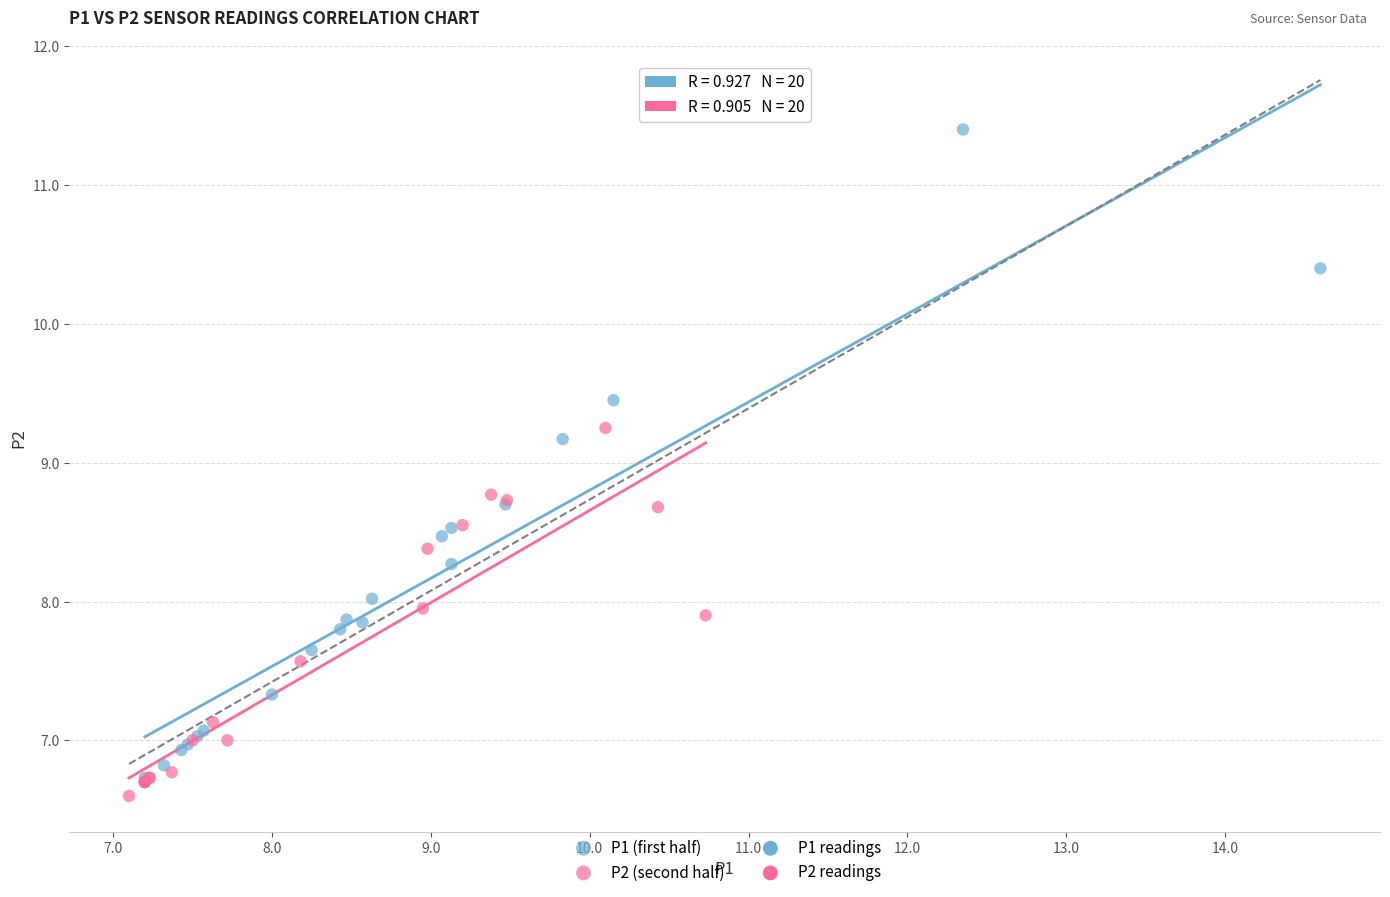

Which series has the largest Y range (max minus min)?

P1 (first half)